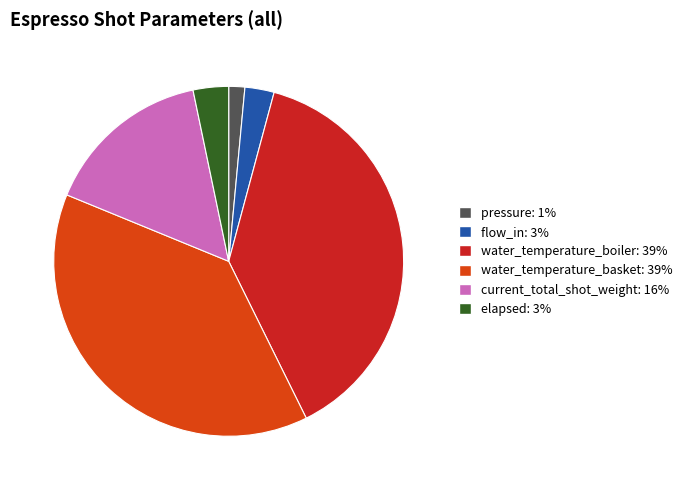

The water_temperature_boiler: 39% slice represents 49% of the pie. True or false?

False